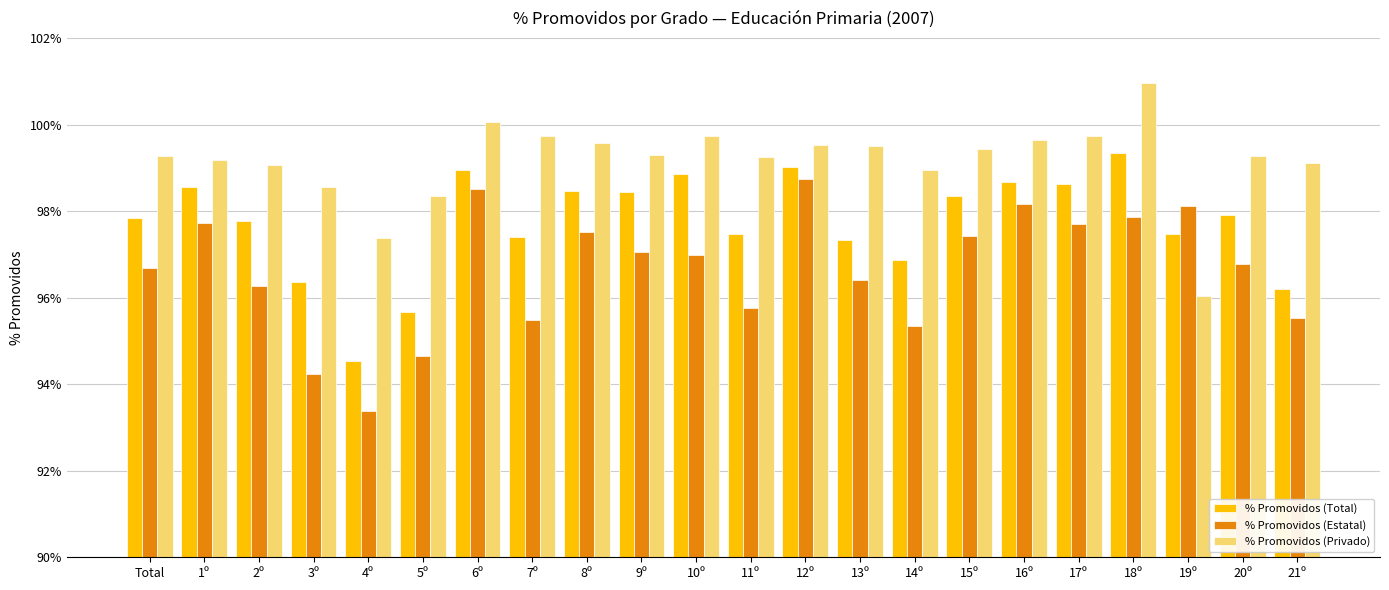

At 2º, list the series in order from smallest to largest.

% Promovidos (Estatal), % Promovidos (Total), % Promovidos (Privado)